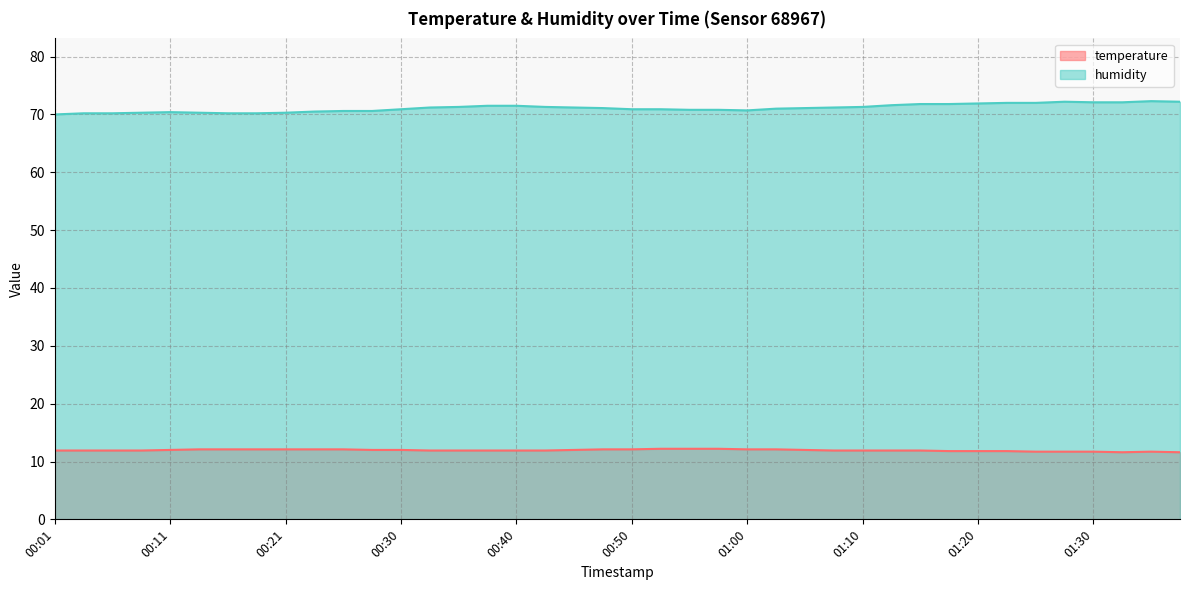

True or false: humidity and temperature cross at least once.

False